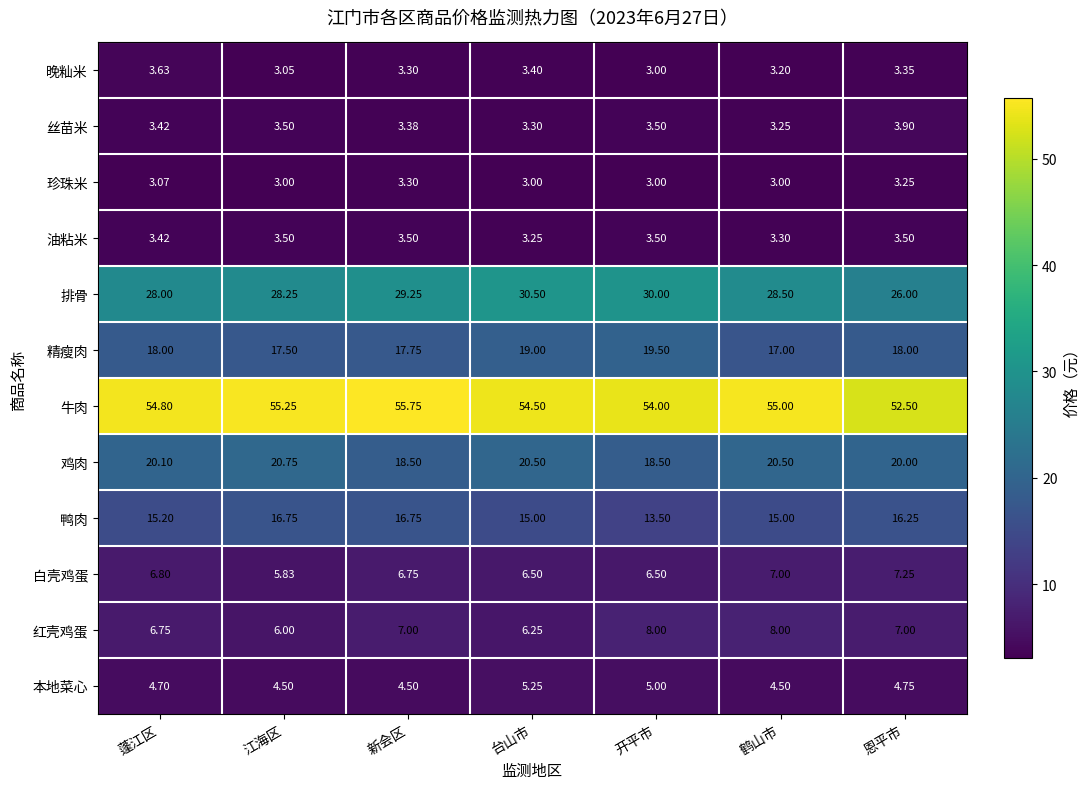

Which series has the widest spread of values?

排骨